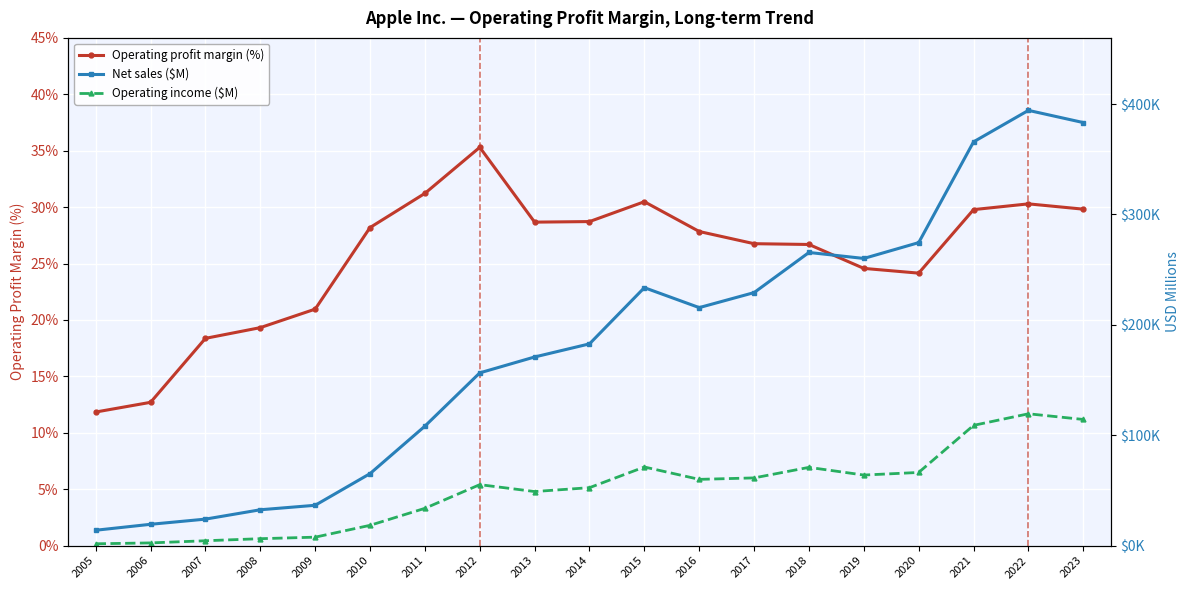

How many interior local valleys does the Net sales ($M) series have?

2